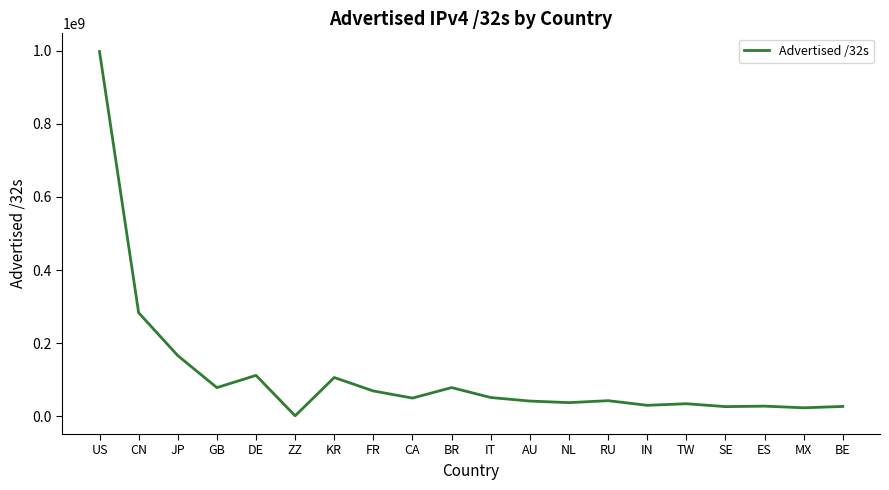

What is the greatest value displayed?

997461536